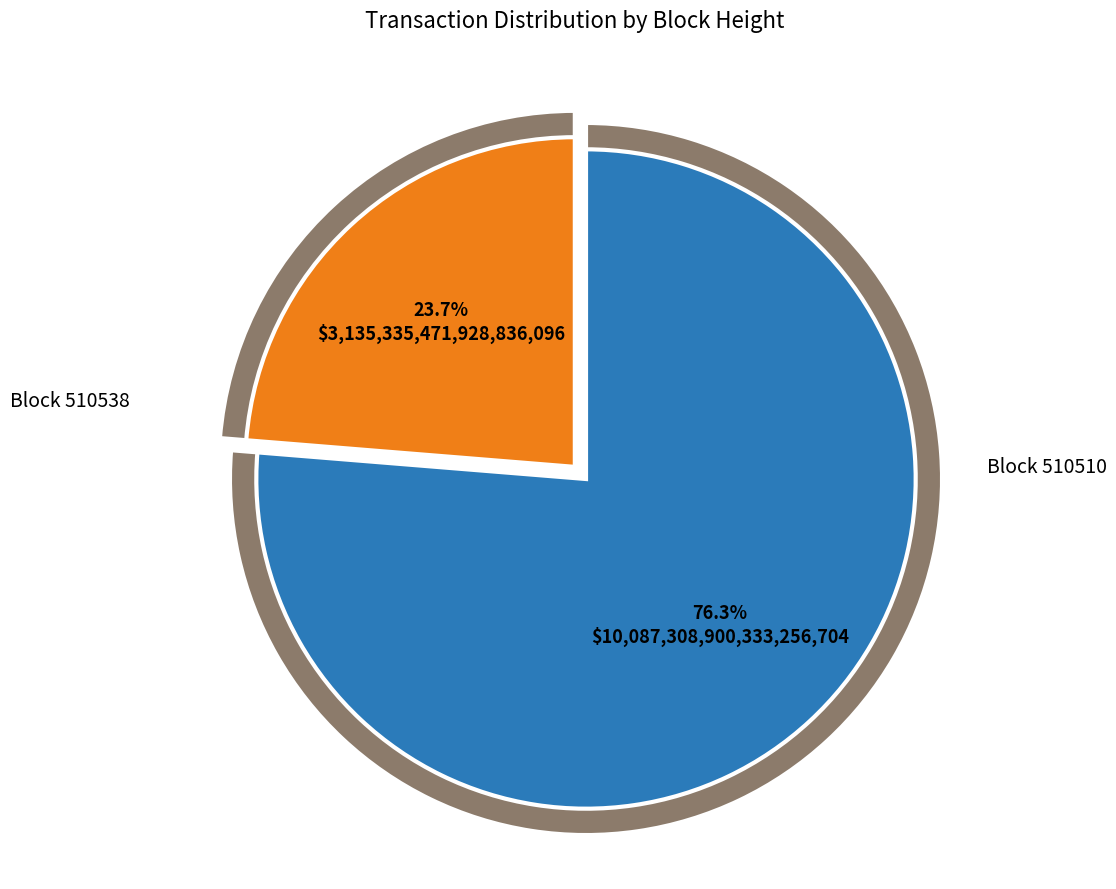

To the nearest percent, what is the combined percentage of 510538 and 510510?

100%